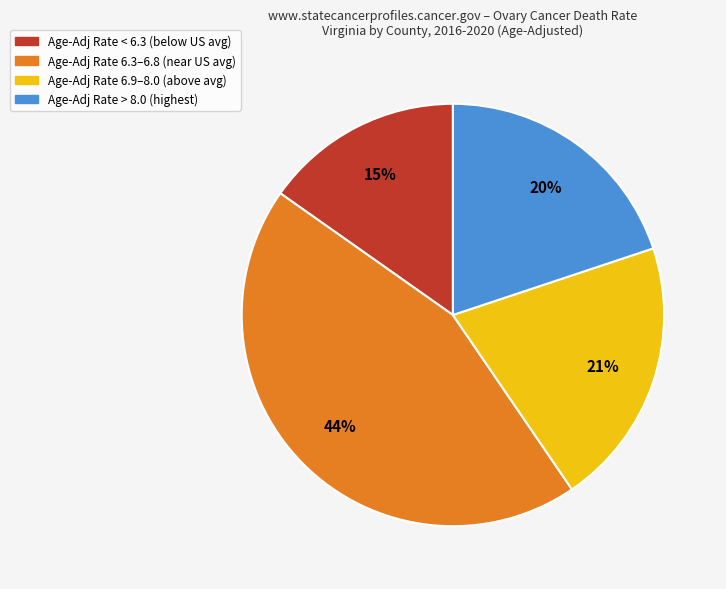

Which slice is the largest?

Age-Adj Rate 6.3–6.8 (near US avg)